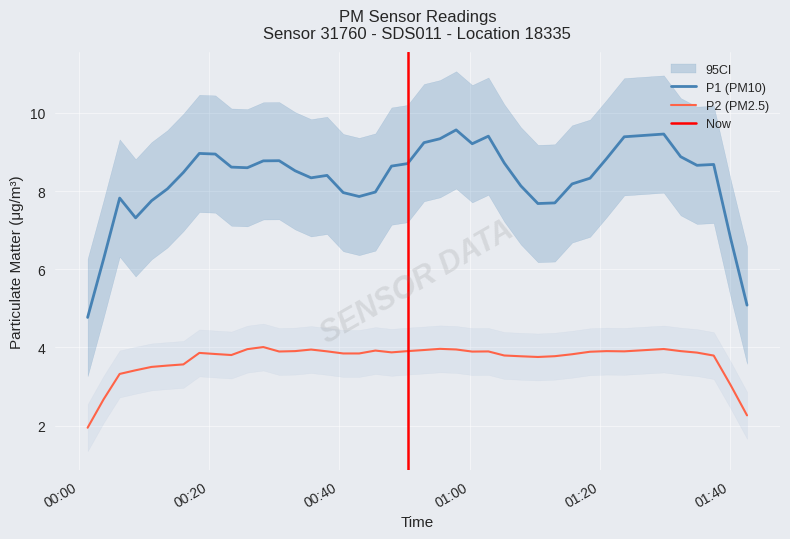

At how many categories does at least one series exceed 8?

24